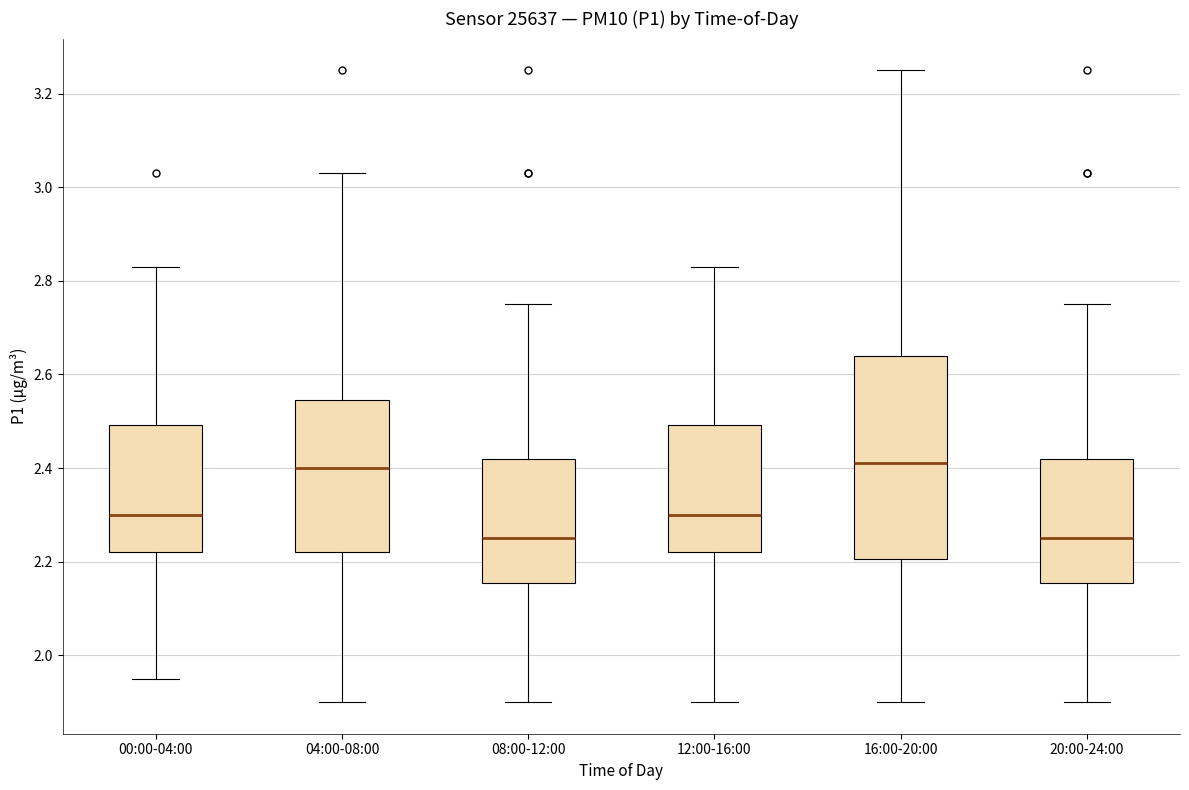

Reading left to right, transcribe this box plot: for each box, give where its median line is, the range the box spans, and where its two whiskers end, as read against the y-axis. The values are not printed on the chart, so give them approximately, as read against the axis.

00:00-04:00: median 2.30, box 2.22 to 2.50, whiskers 1.96 to 2.84
04:00-08:00: median 2.40, box 2.22 to 2.54, whiskers 1.90 to 3.04
08:00-12:00: median 2.26, box 2.16 to 2.42, whiskers 1.90 to 2.76
12:00-16:00: median 2.30, box 2.22 to 2.50, whiskers 1.90 to 2.84
16:00-20:00: median 2.42, box 2.20 to 2.64, whiskers 1.90 to 3.26
20:00-24:00: median 2.26, box 2.16 to 2.42, whiskers 1.90 to 2.76